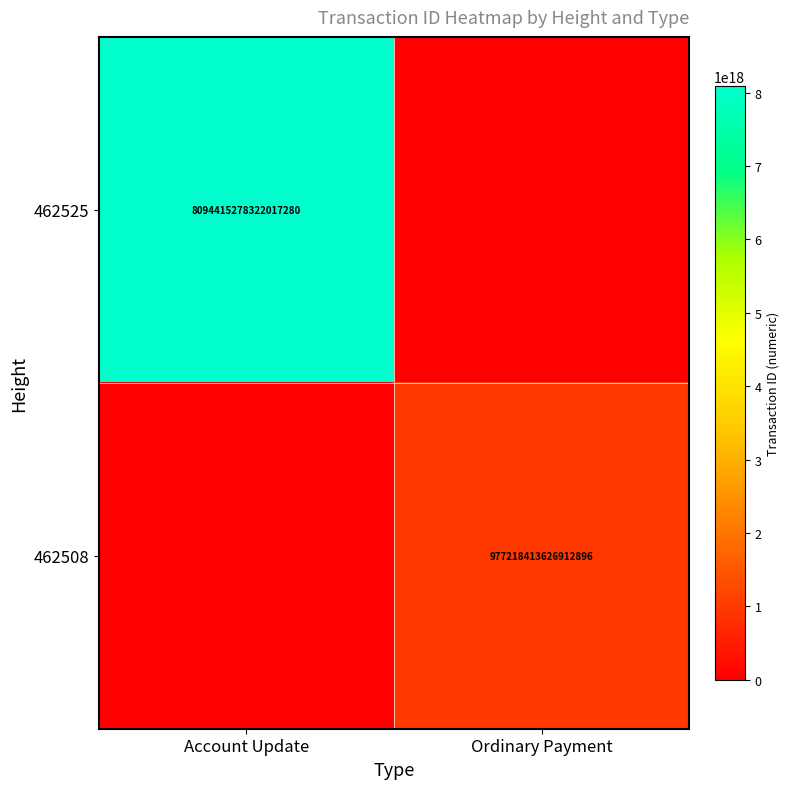

Is it true that 462525 equals 11973397402791057408 at Account Update?

False